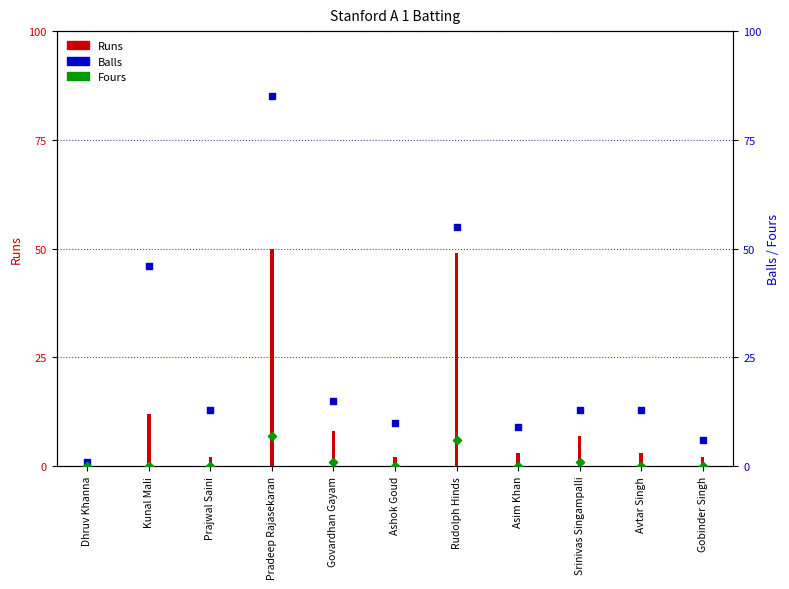

Is the value of Balls at Pradeep Rajasekaran greater than the value of Runs at Gobinder Singh?

Yes